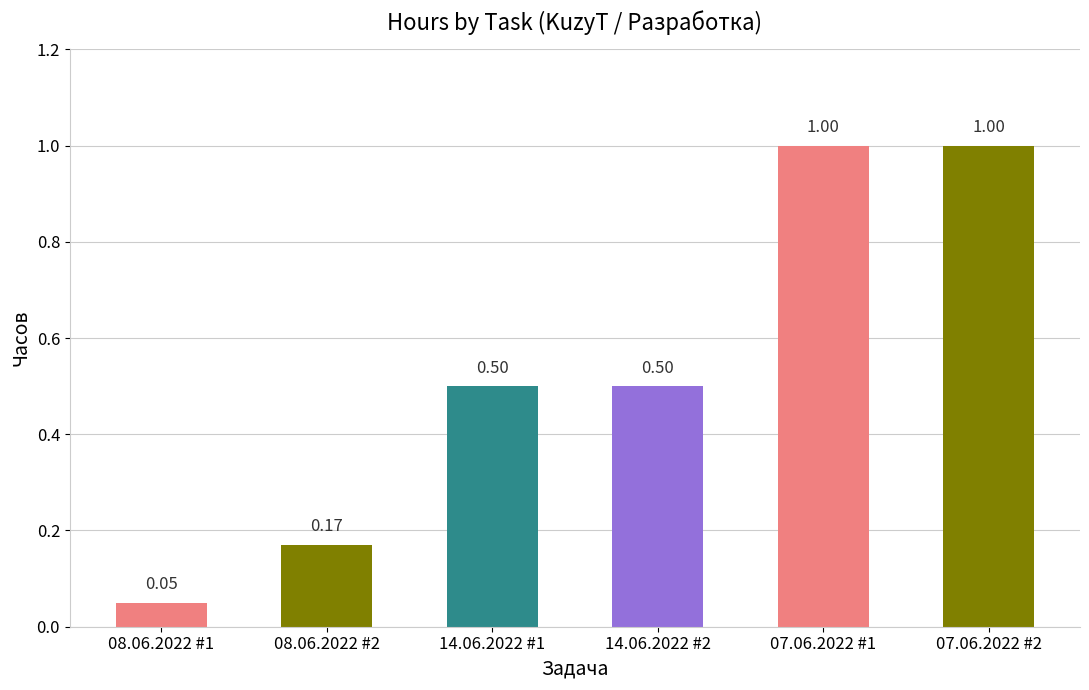

Are the bars horizontal?

No